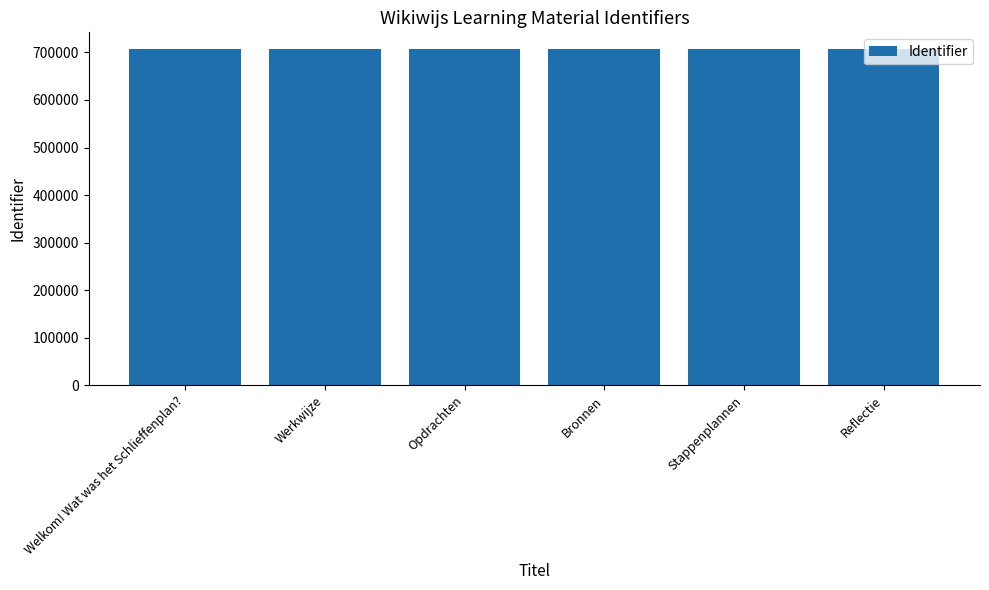

What is the sum of all values?

4241691